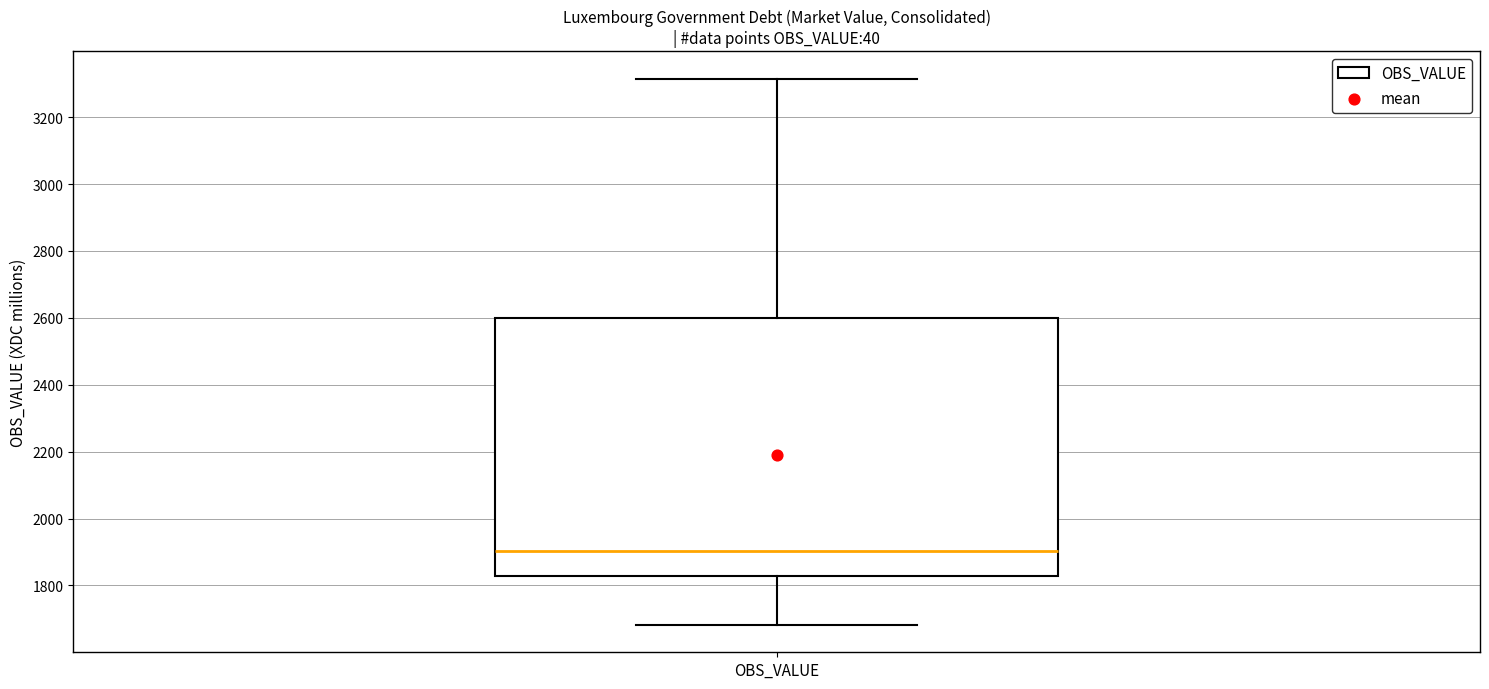

Transcribe this box plot: give where the median line is, the range the box spans, and where the two whiskers end, as read against the y-axis. The values are not printed on the chart, so give them approximately, as read against the axis.

median 1900, box 1820 to 2600, whiskers 1680 to 3320